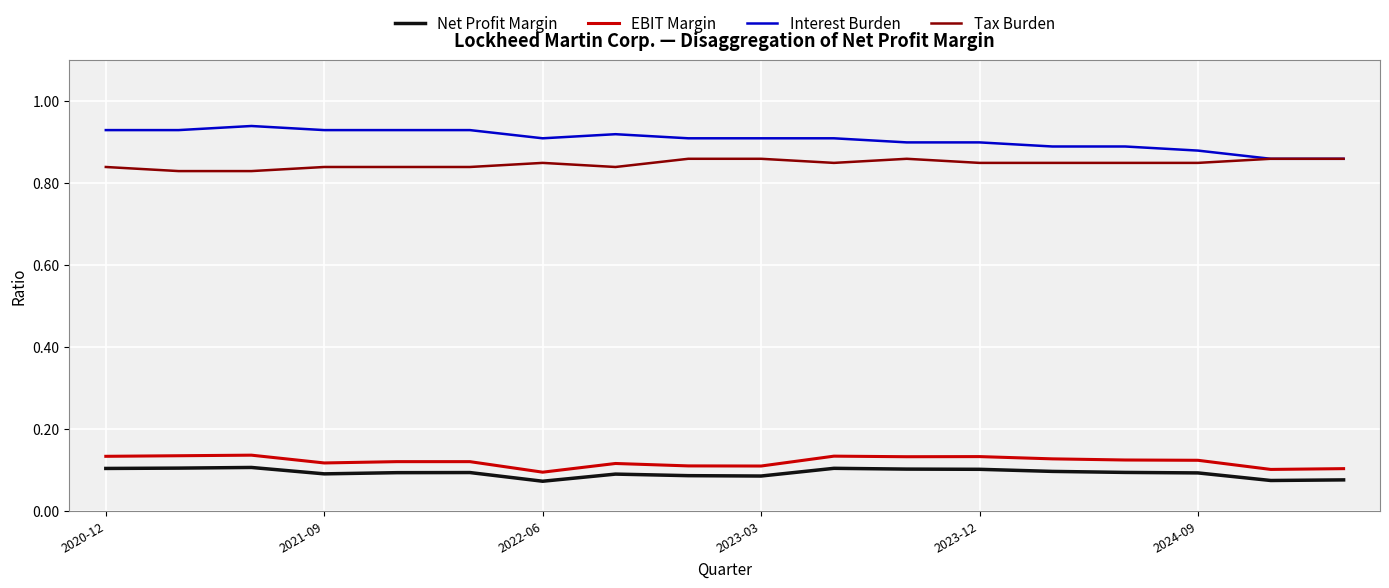

At how many categories does at least one series exceed 0?

18